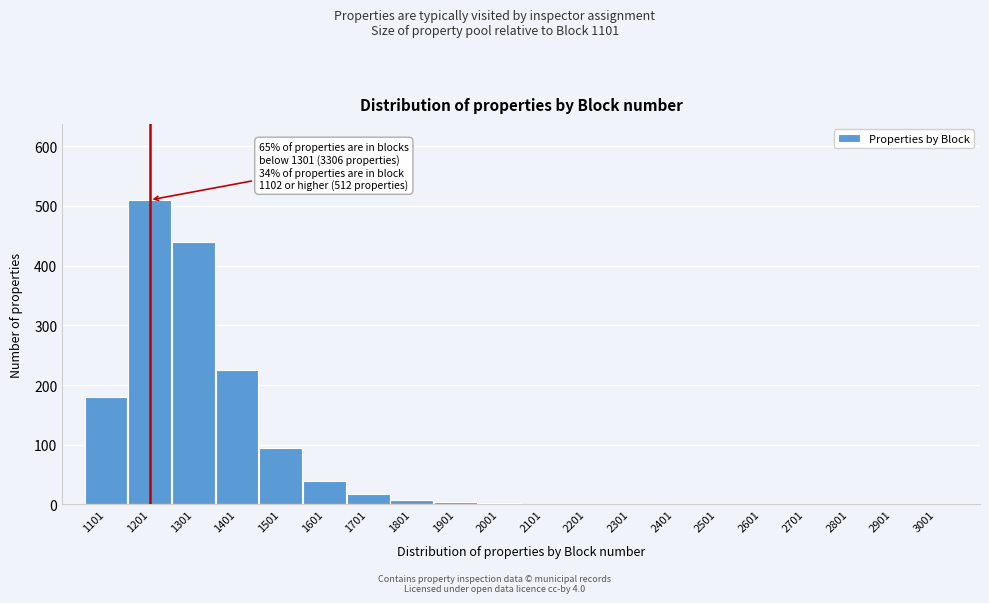

What is the greatest value displayed?

510